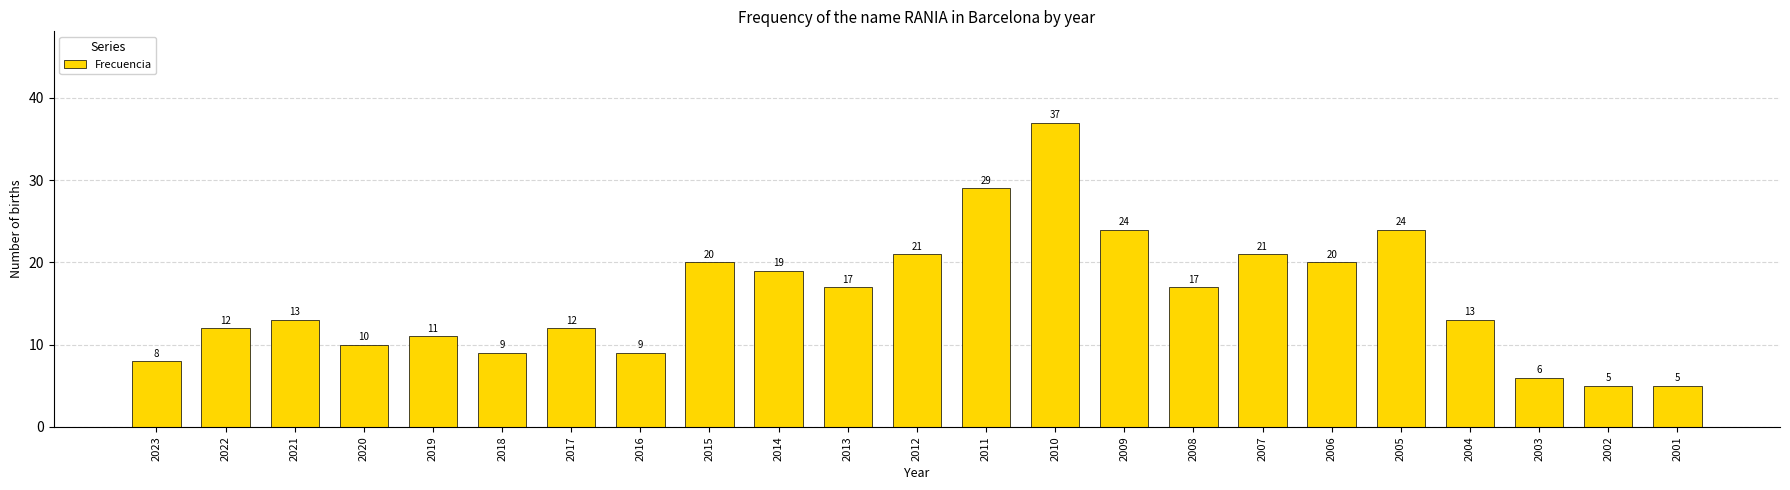

Read the value at 2014.

19